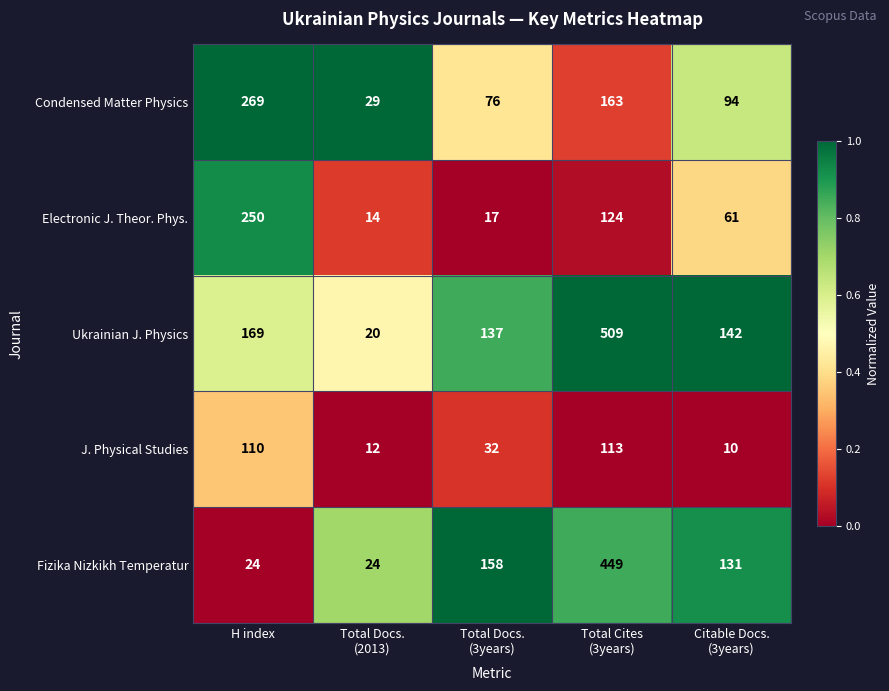

Reading left to right, what are all the values shown in this chart?

Condensed Matter Physics: 269	29	76	163	94
Electronic J. Theor. Phys.: 250	14	17	124	61
Ukrainian J. Physics: 169	20	137	509	142
J. Physical Studies: 110	12	32	113	10
Fizika Nizkikh Temperatur: 24	24	158	449	131